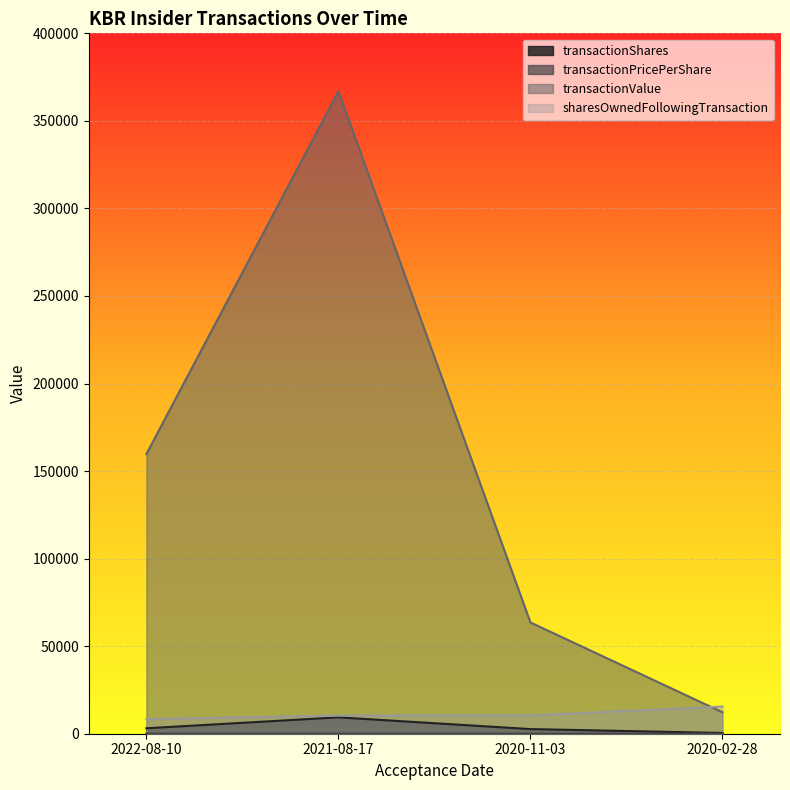

How many lines are shown in the chart?

4